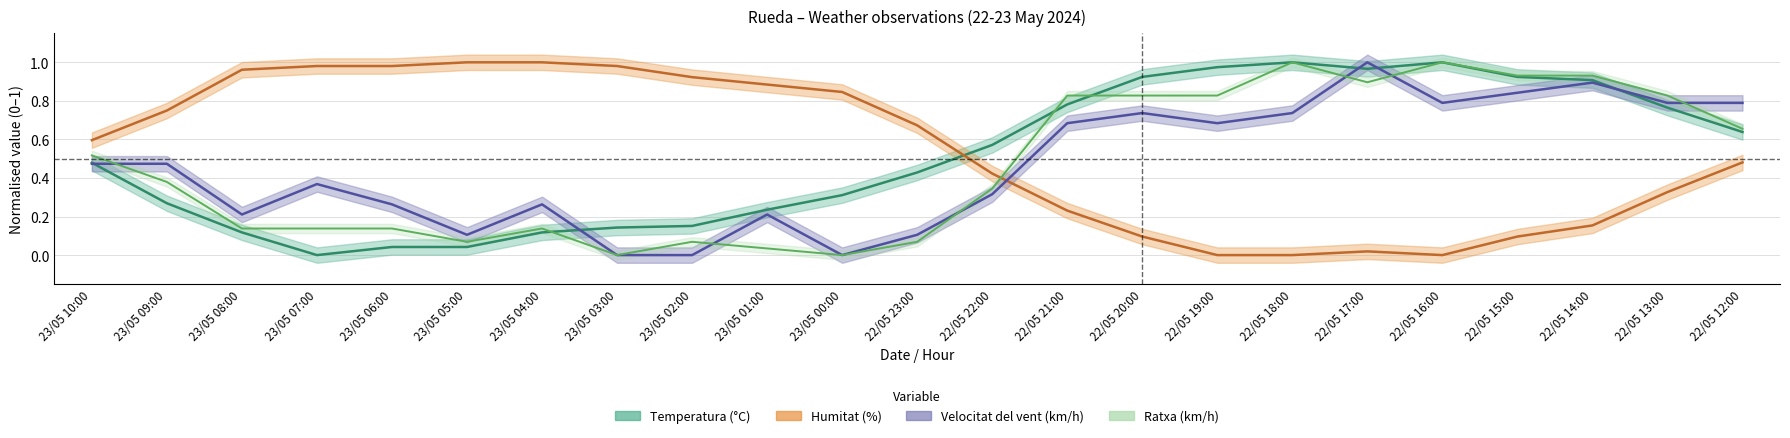

How many lines are shown in the chart?

4